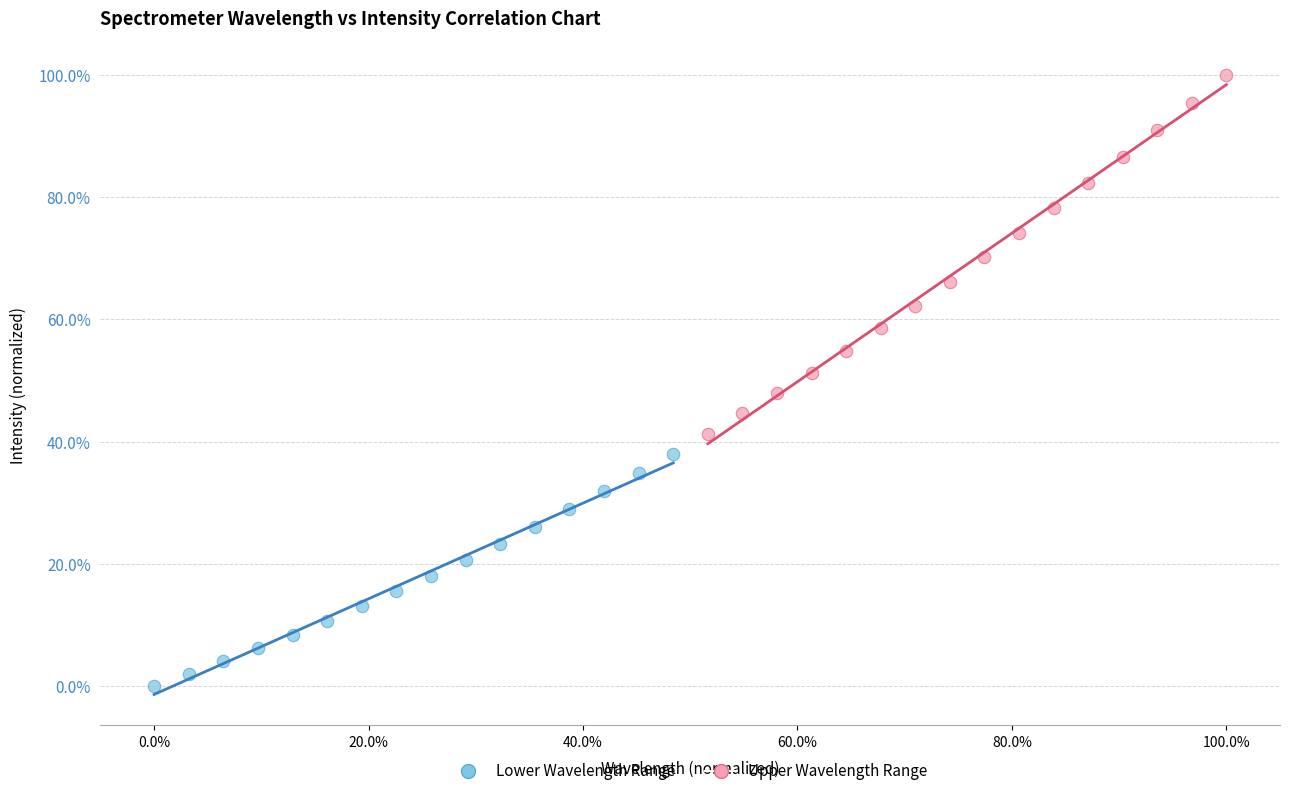

Which series has the largest Y range (max minus min)?

Upper Wavelength Range